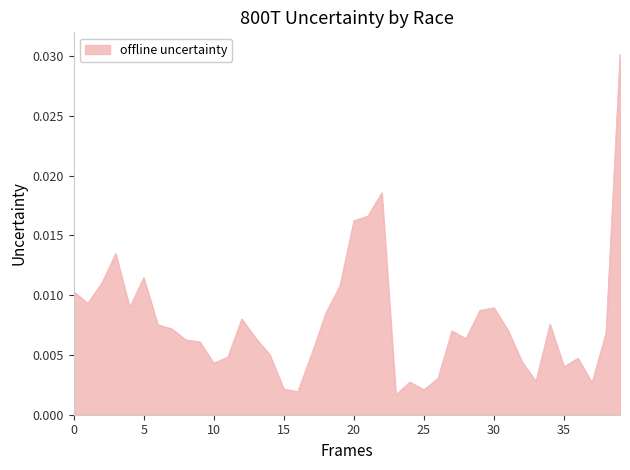

Does the chart have visible grid lines?

No